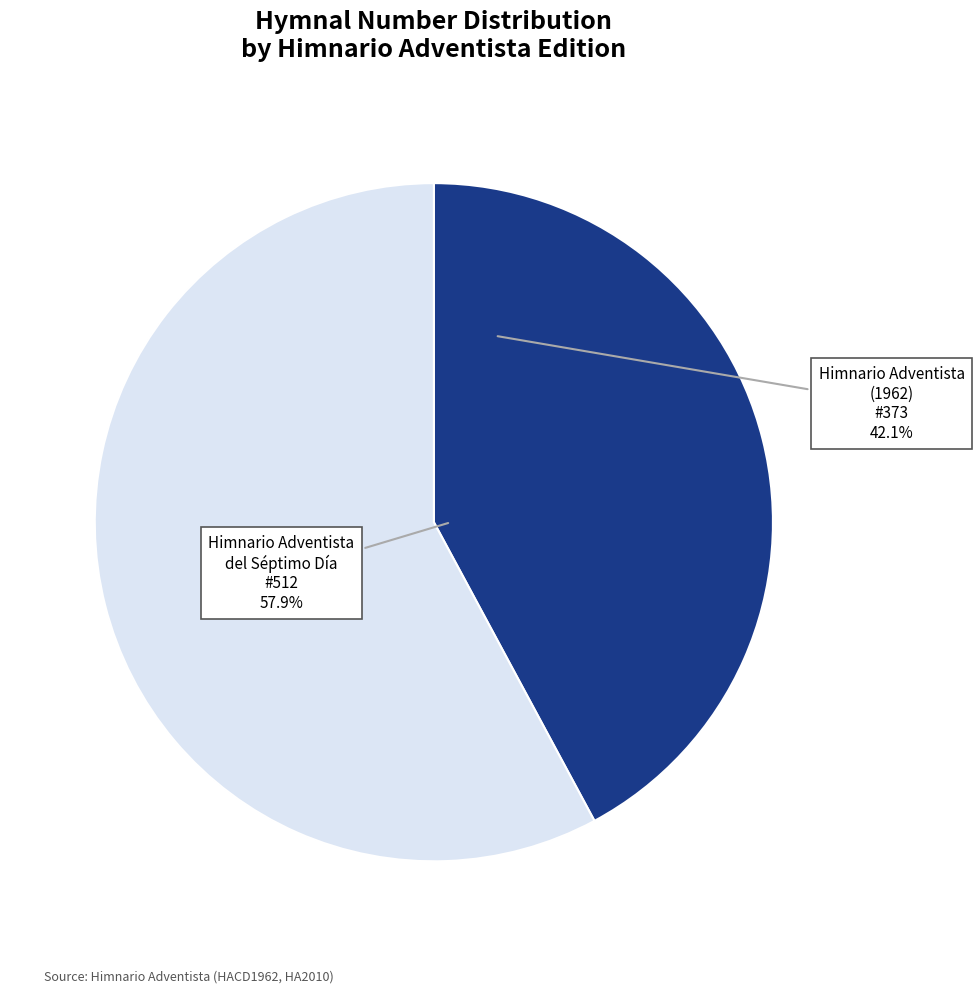

What is the largest slice in the pie chart?

Himnario Adventista del Séptimo Día